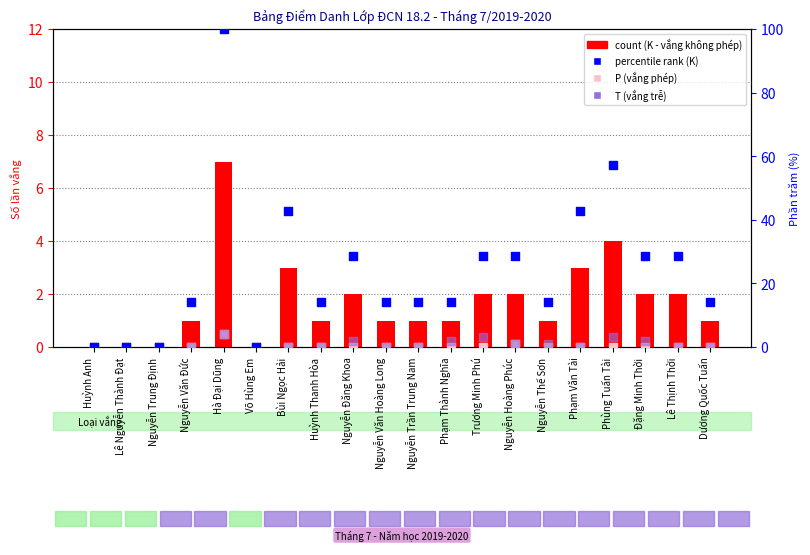

Which series has the widest spread of Y values?

percentile rank (K)